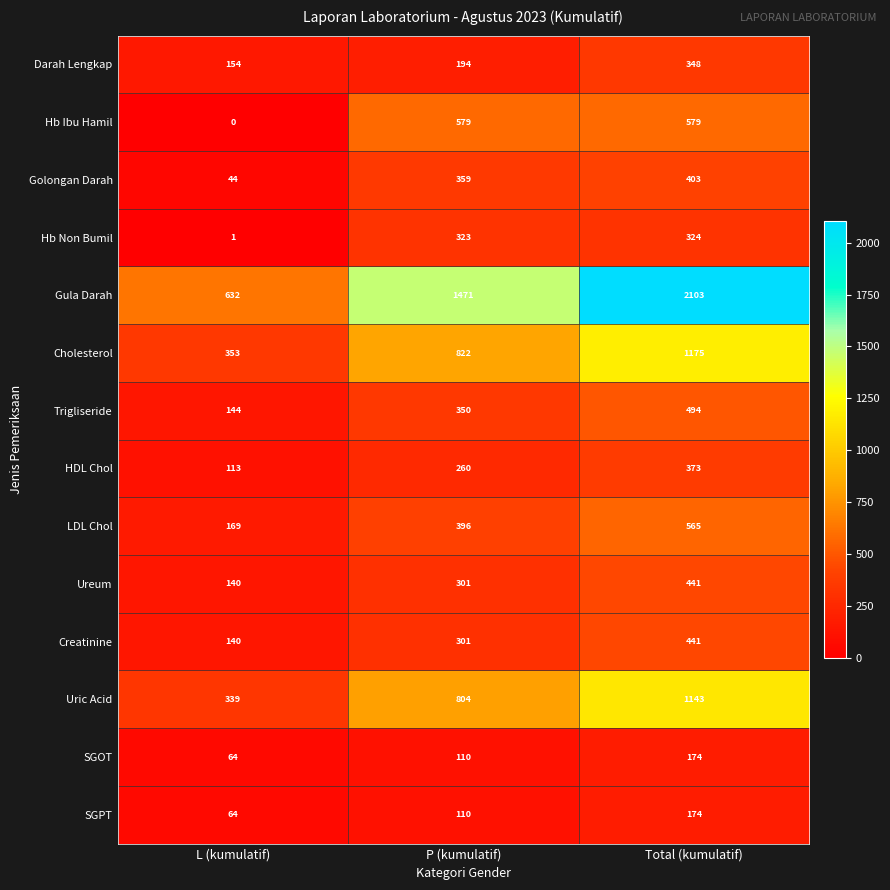

List the labels in order of Golongan Darah value, largest first.

Total (kumulatif), P (kumulatif), L (kumulatif)